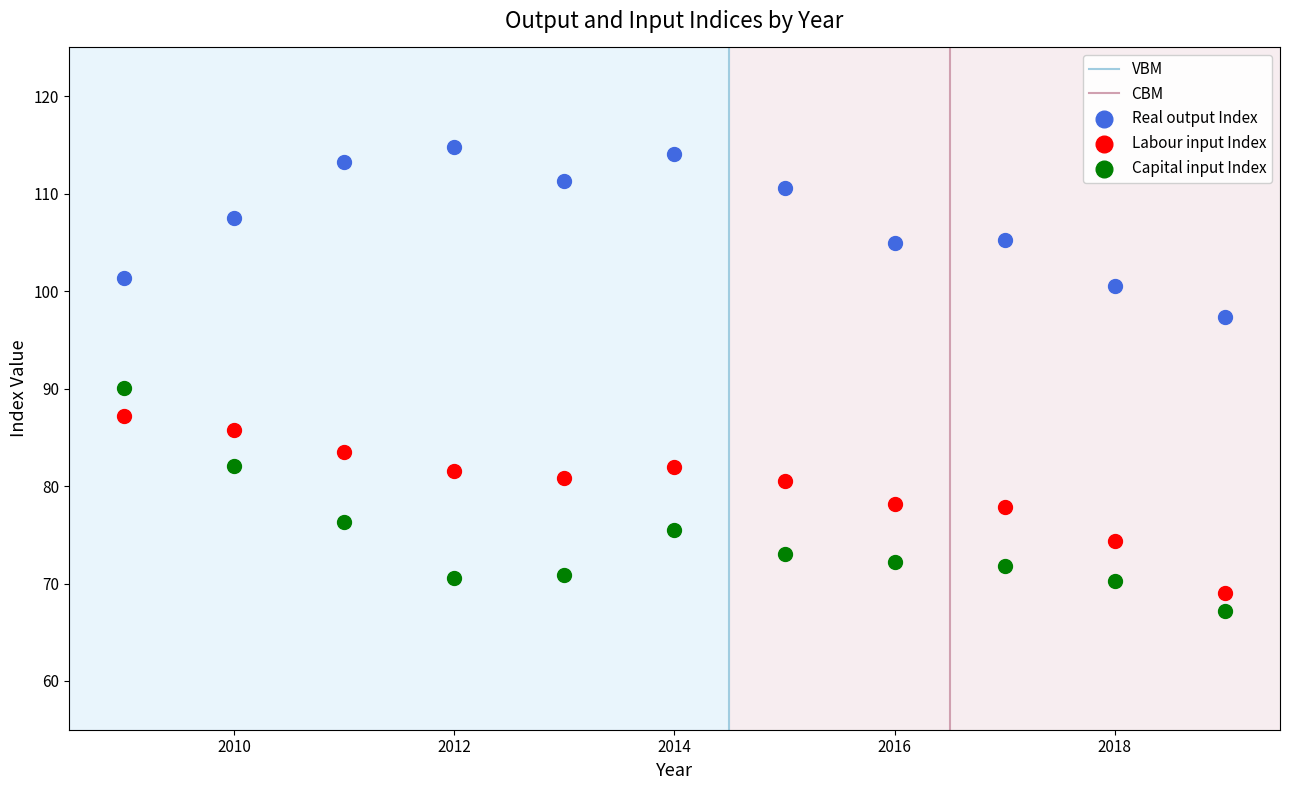

Which series reaches the maximum Y coordinate?

Real output Index